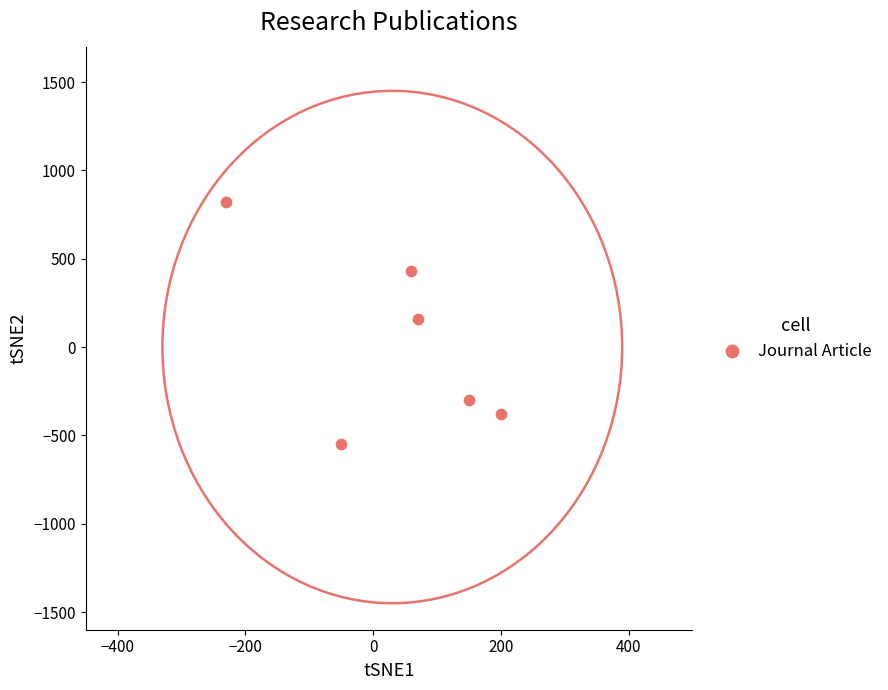

What is the average Y value?

30